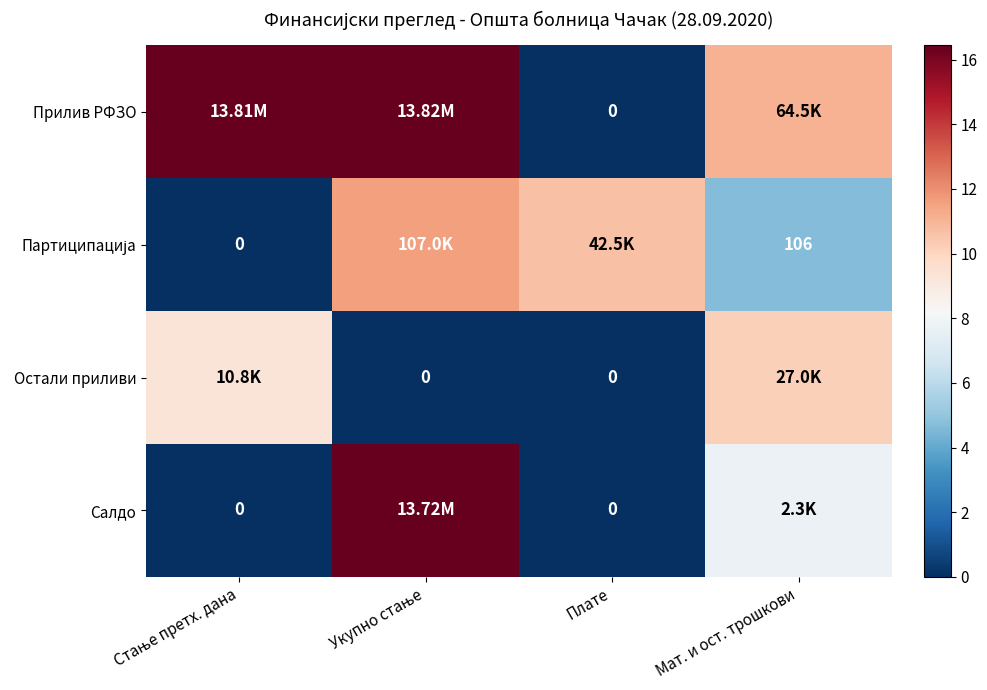

The Остали приливи series shows 0.0 at Плате. True or false?

True